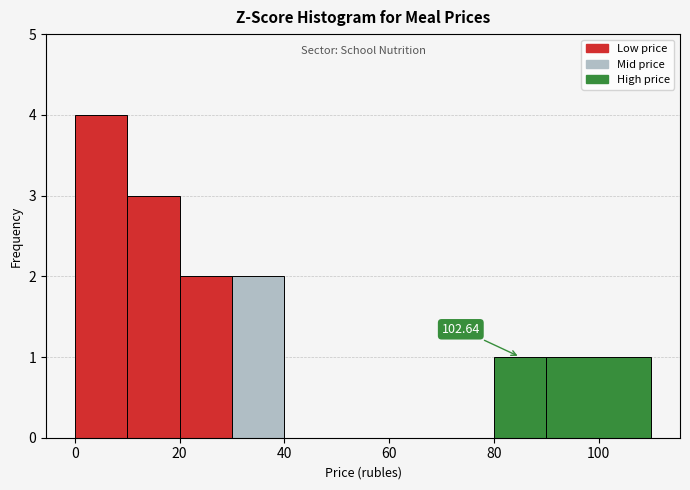

Which range on the x-axis has the tallest bar?

0 to 10